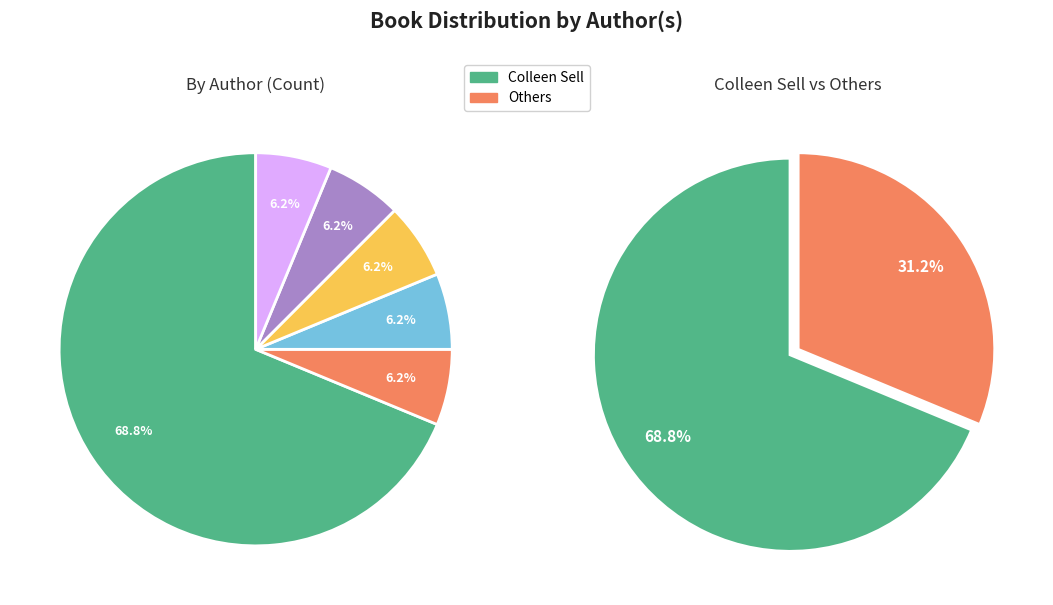

What is the change in value from Colleen Sell to Helen Kay Polaski?

-10